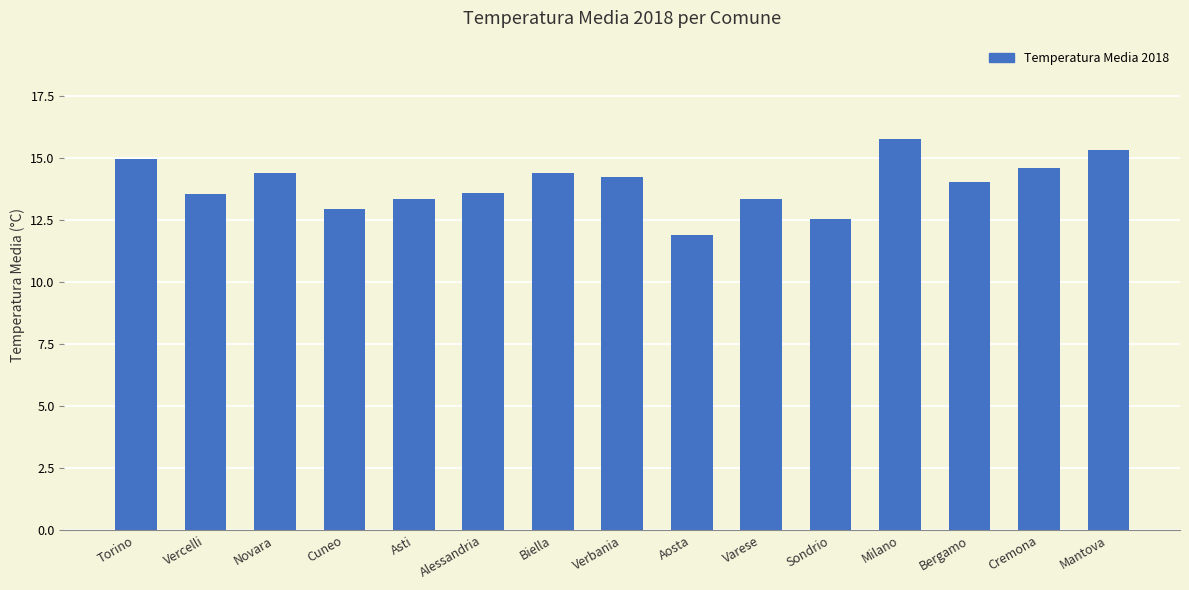

Which has a higher value, Aosta or Sondrio?

Sondrio